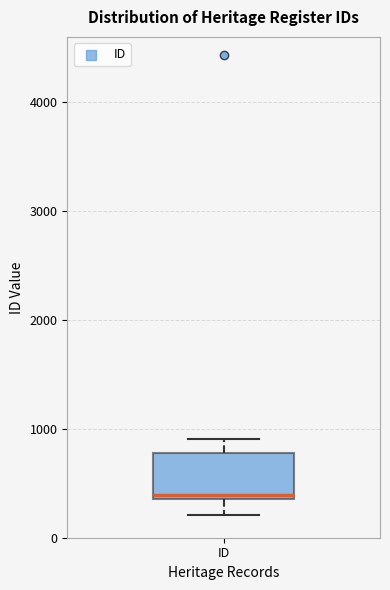

Transcribe this box plot: give where the median line is, the range the box spans, and where the two whiskers end, as read against the y-axis. The values are not printed on the chart, so give them approximately, as read against the axis.

median 400 (just above the box's lower edge), box 400 to 800, whiskers 200 to 900